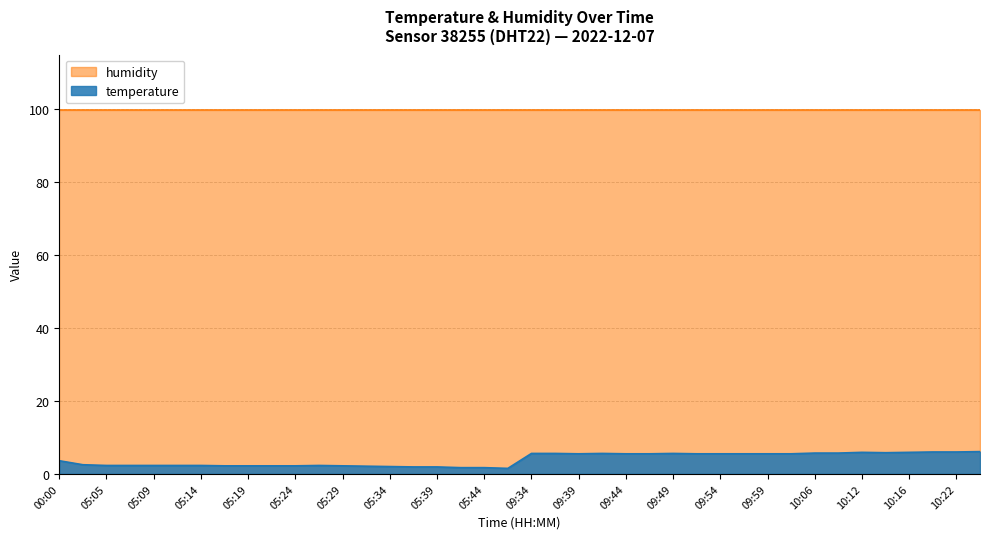

What is the ratio of the value at 00:00 to the value at 10:01?

0.7